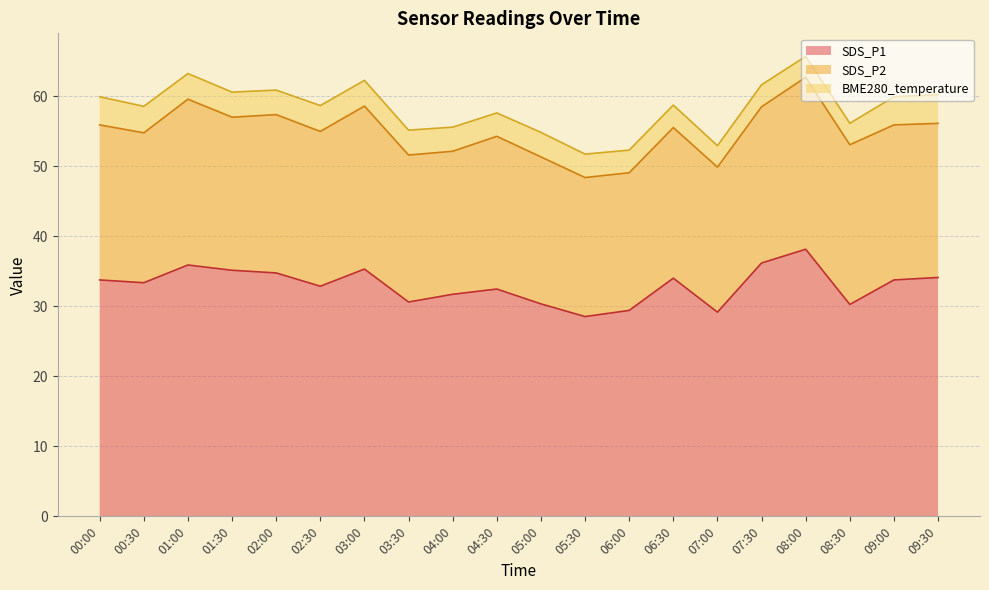

What is the approximate value of SDS_P1 at 02:30?

32.9